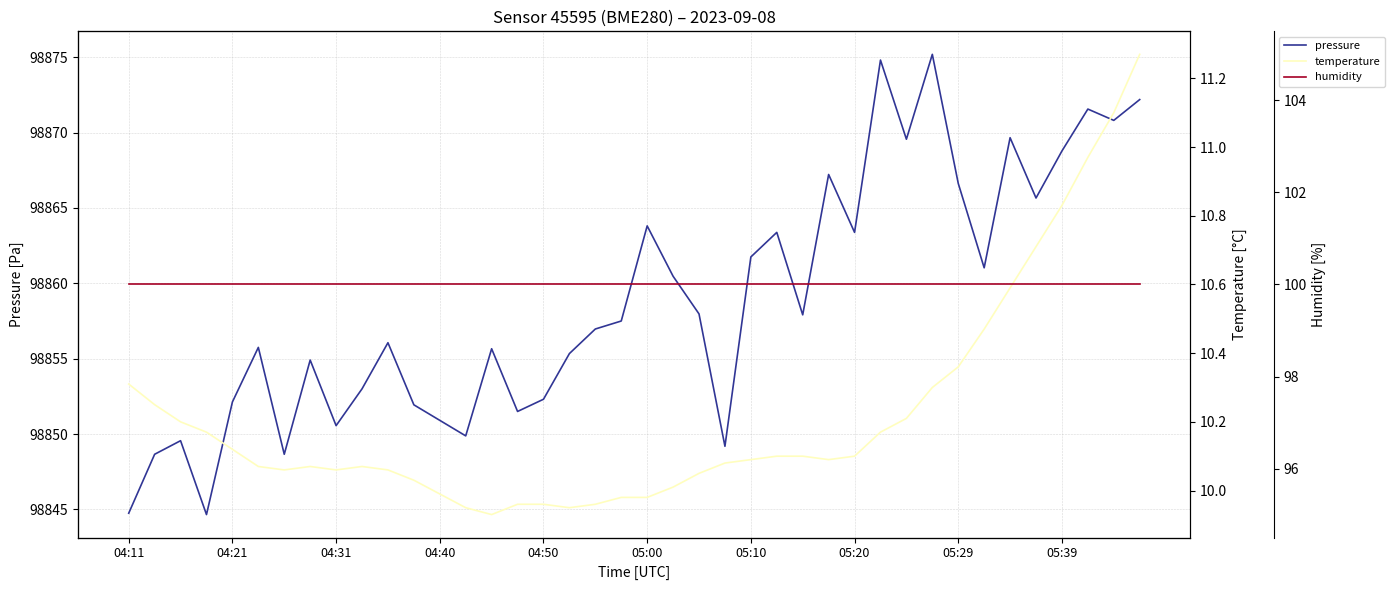

Does the chart have visible grid lines?

Yes